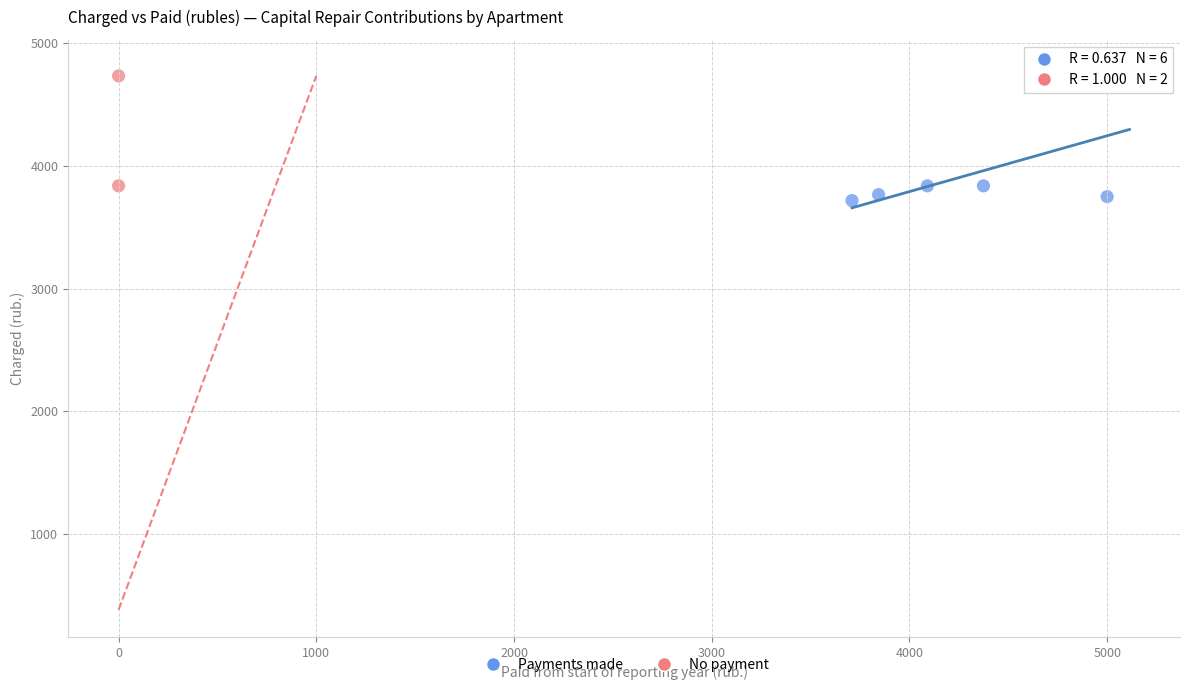

What are all the series names shown in the legend?

Payments made, No payment